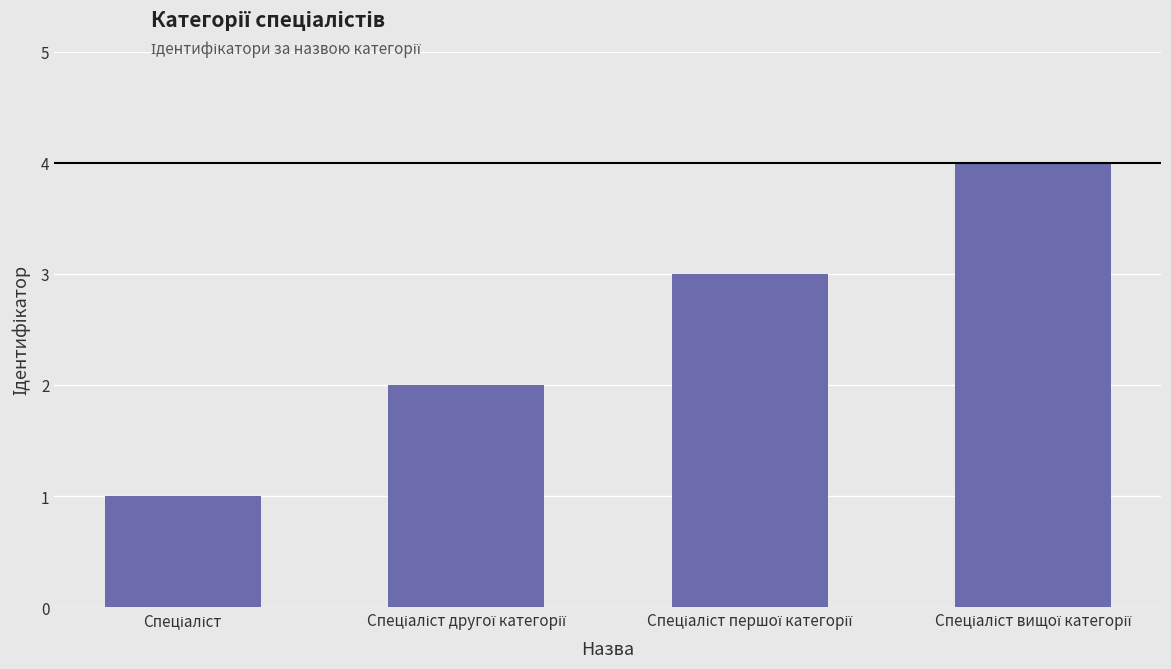

What is the difference between the maximum and minimum values?

3